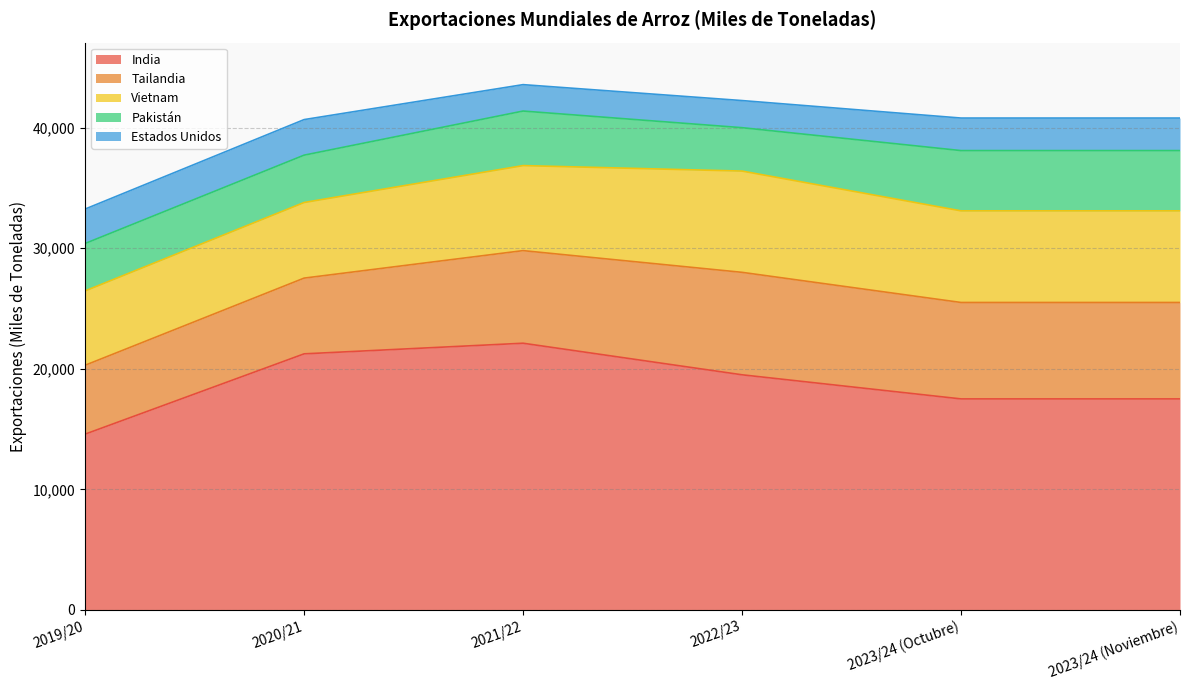

Where is the first local minimum for Estados Unidos?

2021/22